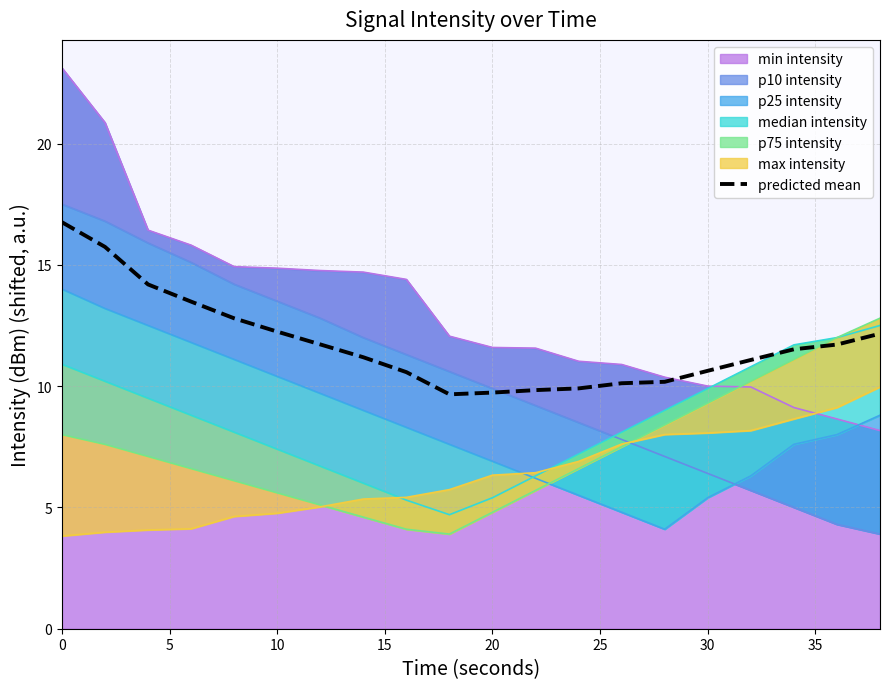

How many interior local valleys (lower than both neighbors) does the data have?

1